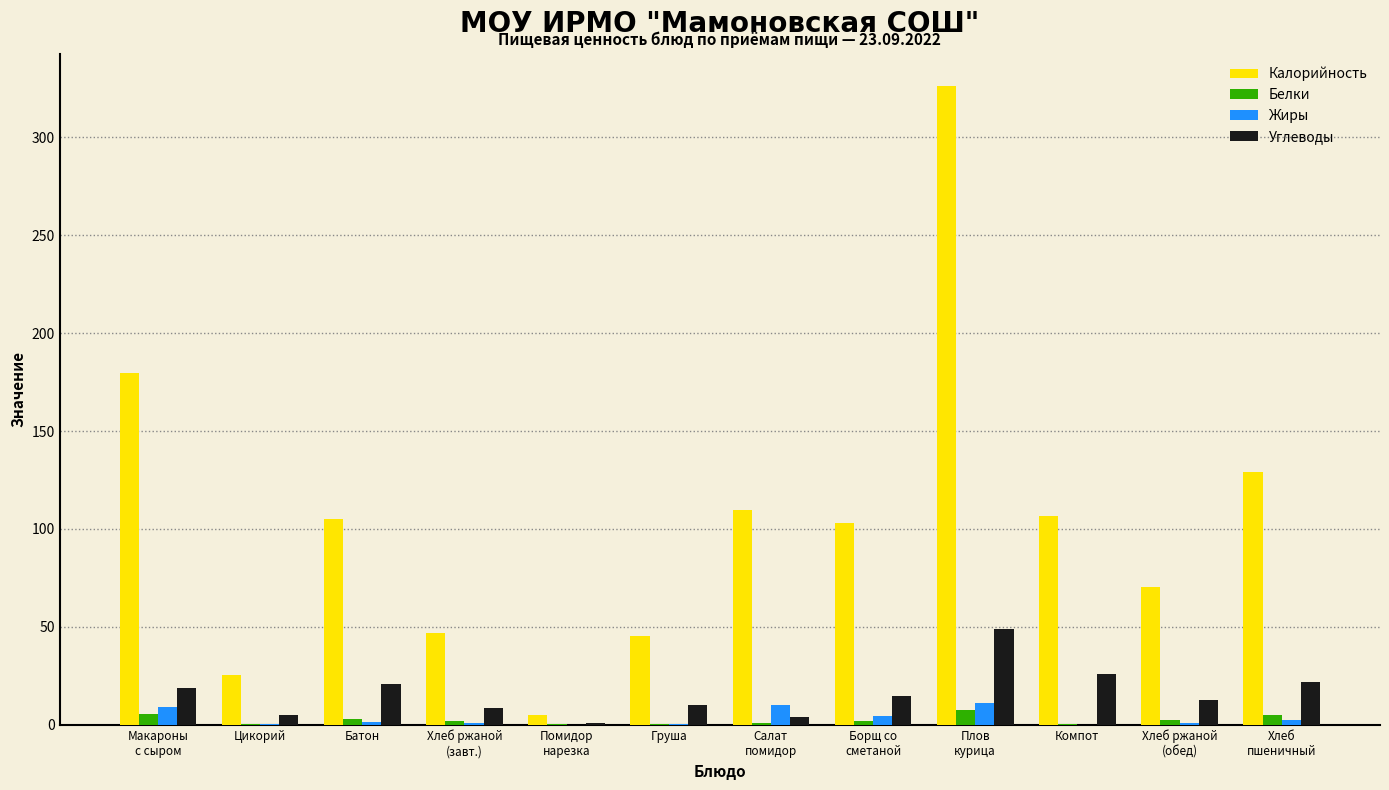

The value of Калорийность at Цикорий is 25.5. True or false?

True